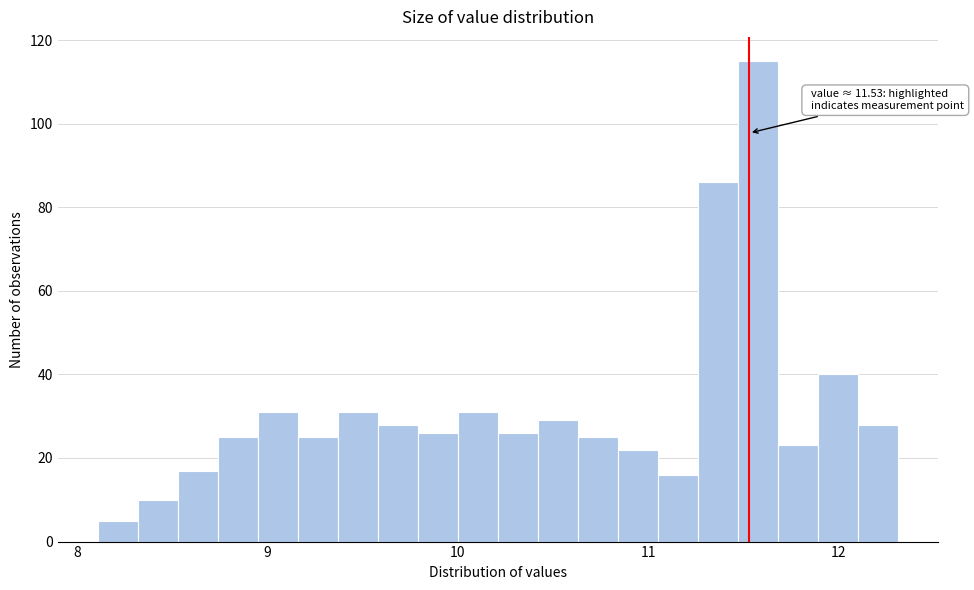

Around what value on the x-axis is the tallest bar? Give the approximate position of its centre, as read against the axis.

11.6